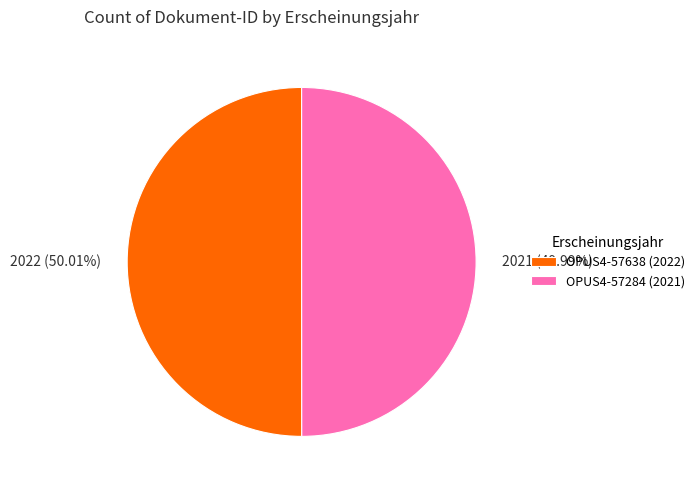

Do 2021 (49.99%) and 2022 (50.01%) together represent more than half of the pie?

Yes